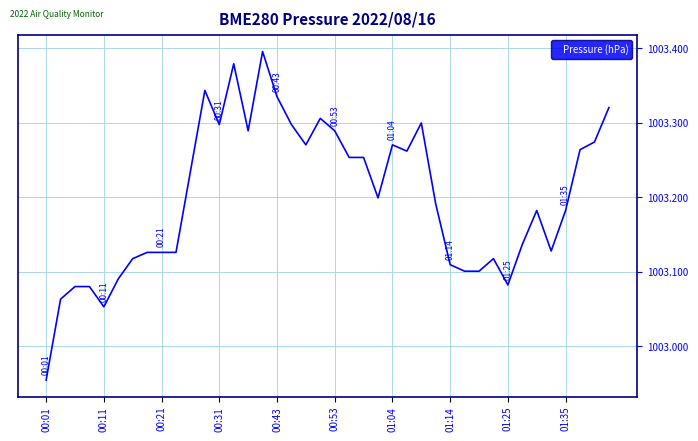

What is the difference between the maximum and minimum values?

0.4